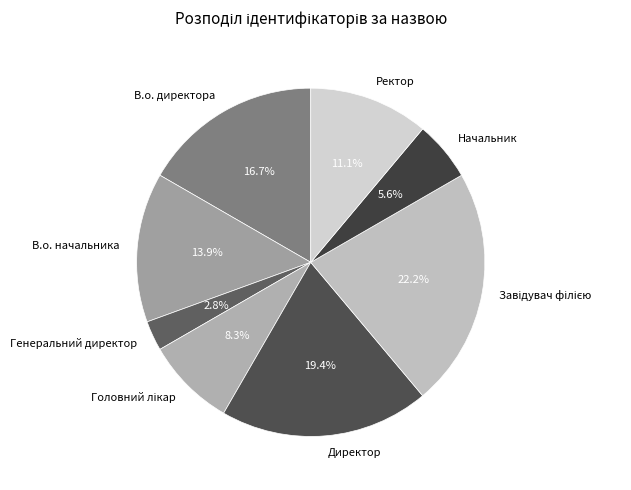

What is the smallest slice in the pie chart?

Генеральний директор